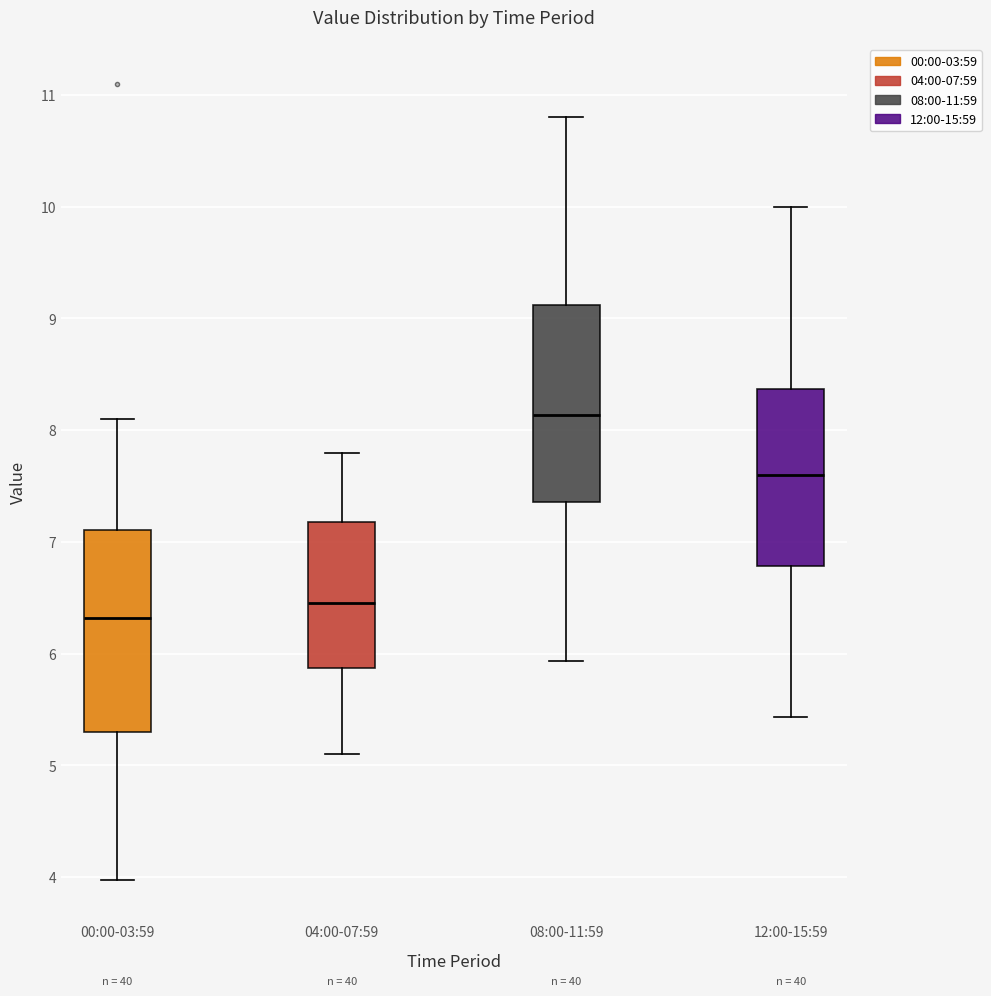

Which box has the highest median line?

08:00-11:59